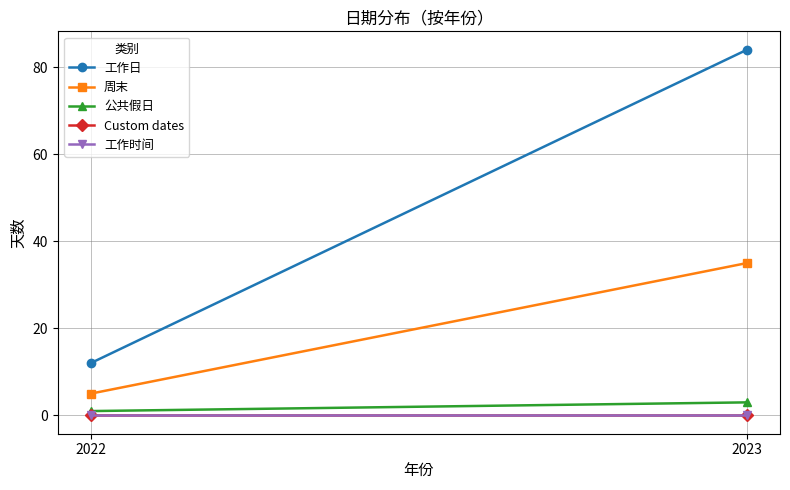

What is the total value across all series at 2023?

122